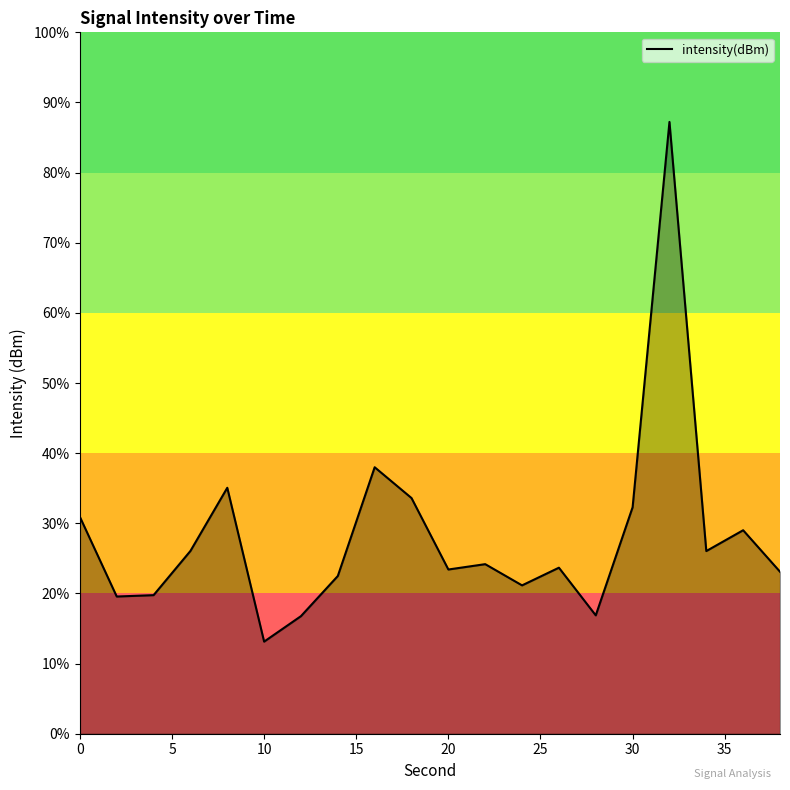

What is the difference between the maximum and minimum values?

74.1